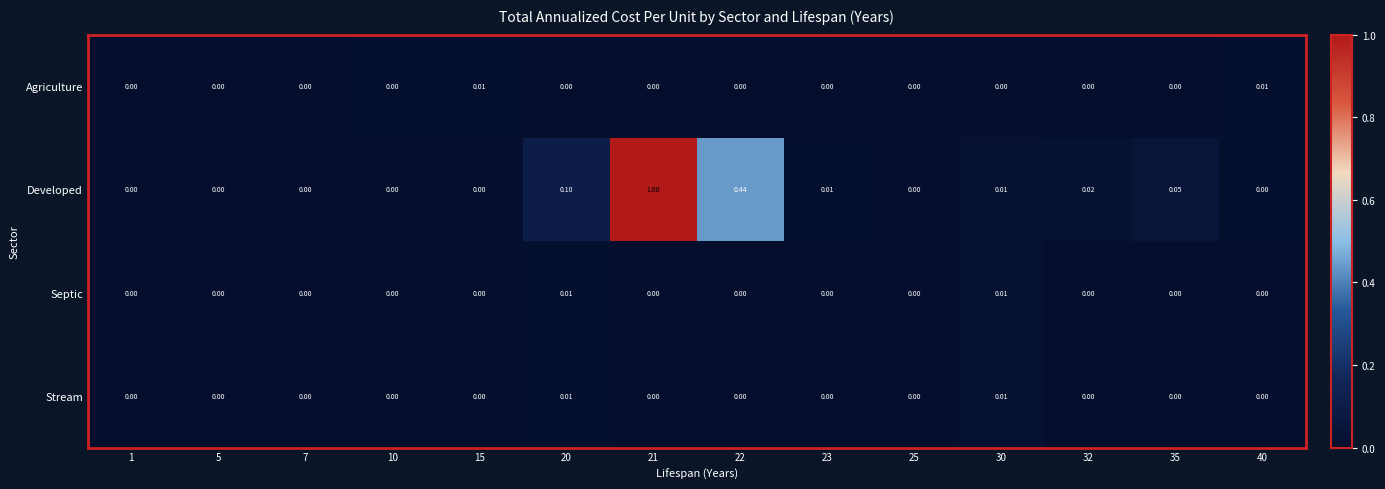

Which series has the widest spread of values?

Developed